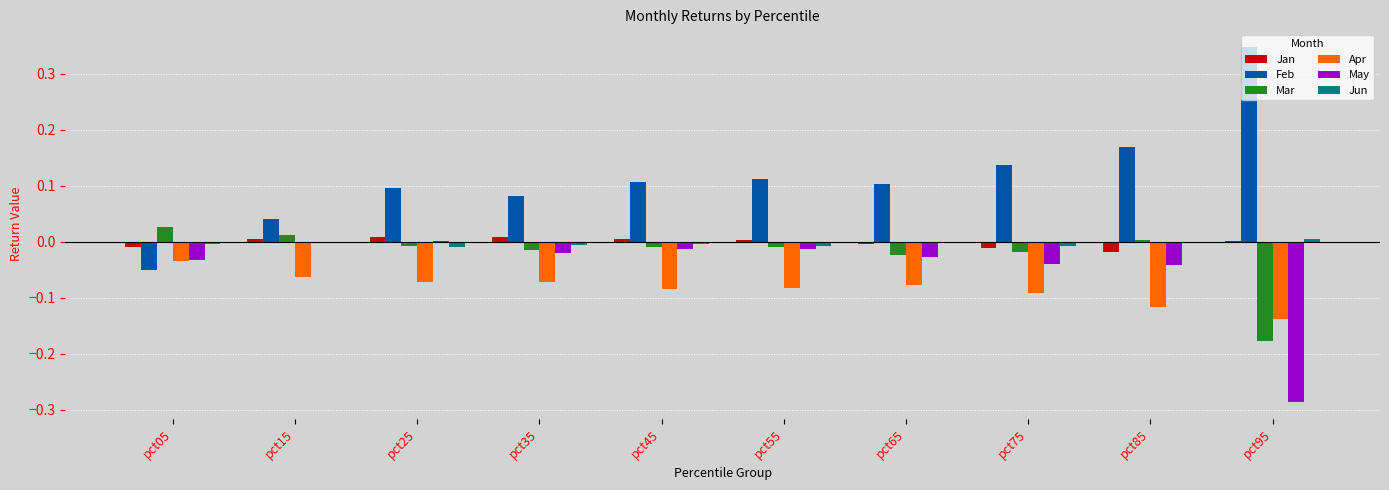

At which category does the chart reach its peak across all series?

pct95